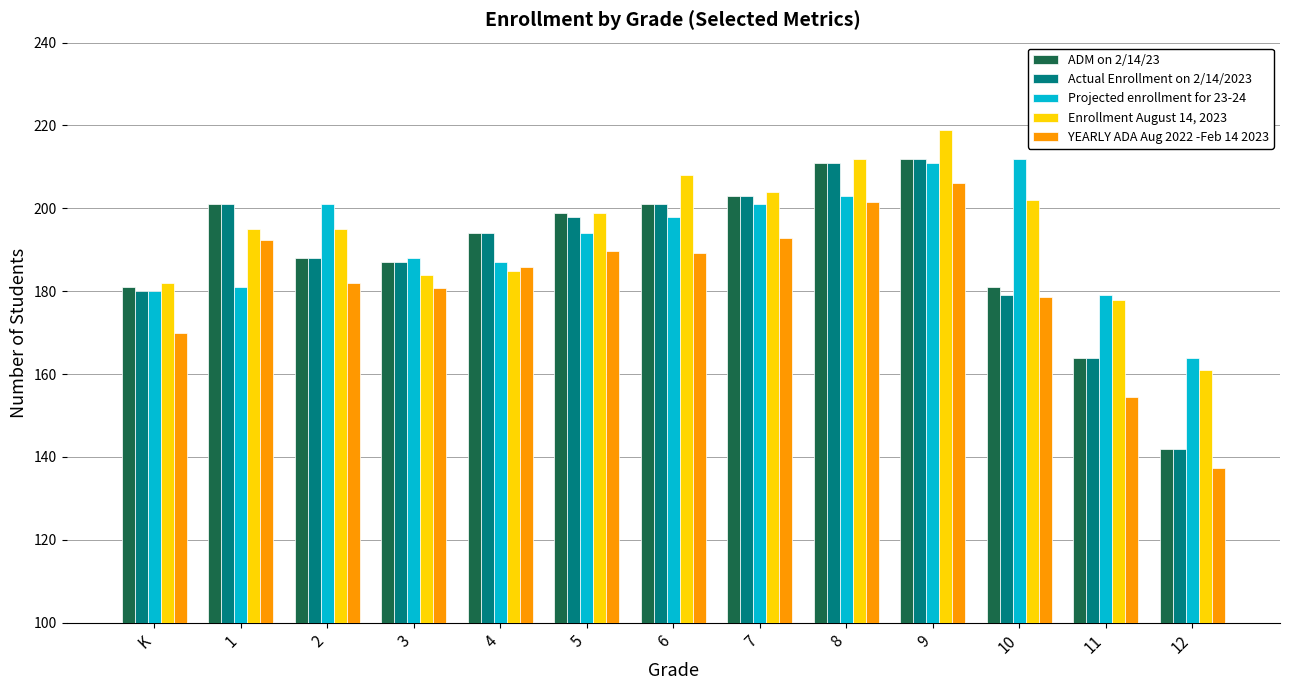

Is it true that Projected enrollment for 23-24 equals 276.8 at 10?

False